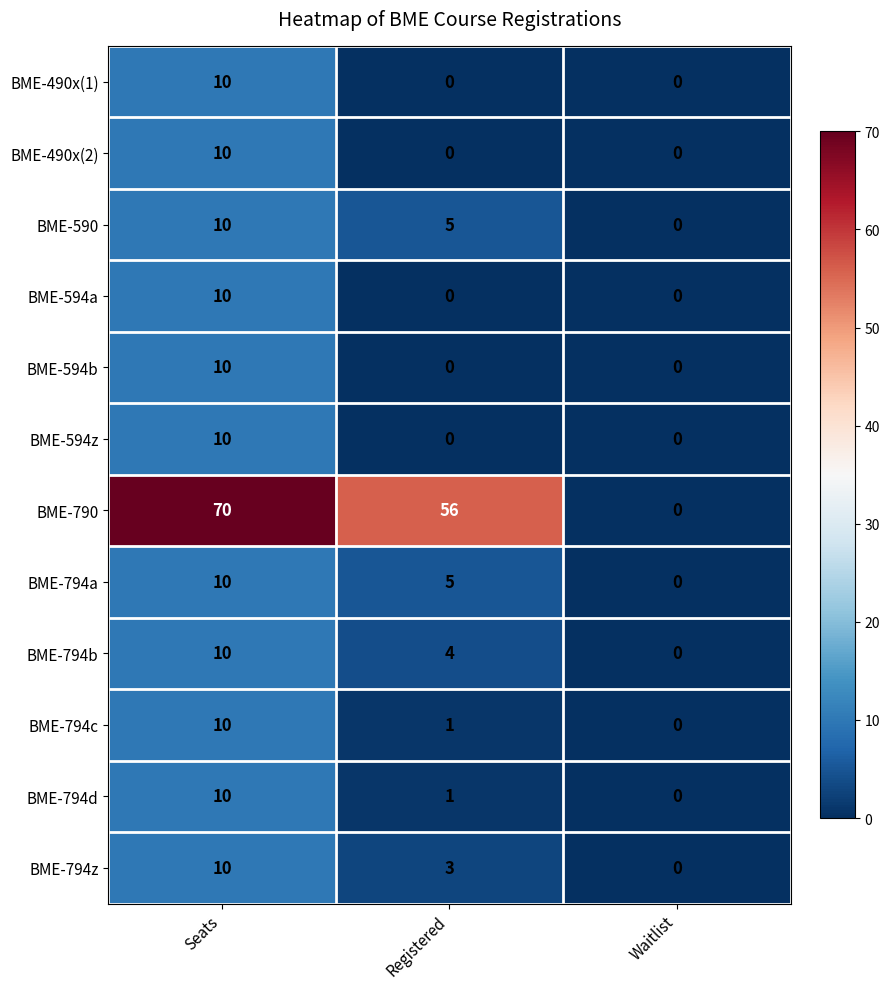

Which series has the largest total across all categories?

BME-790